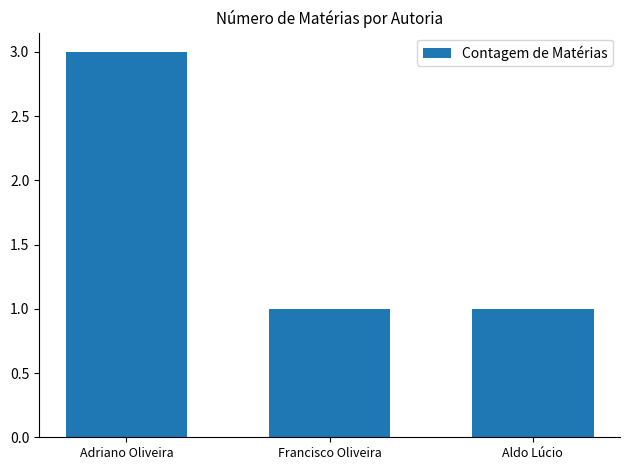

Are the bars horizontal?

No